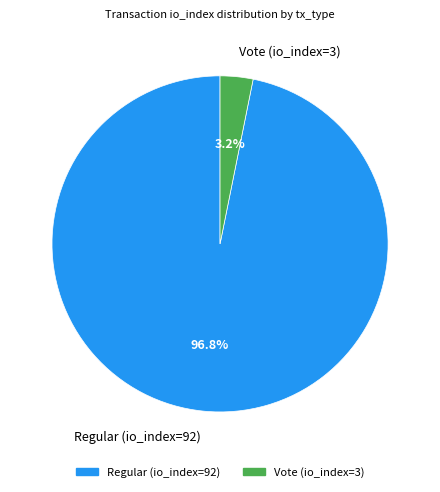

Is there a majority slice in this chart?

Yes